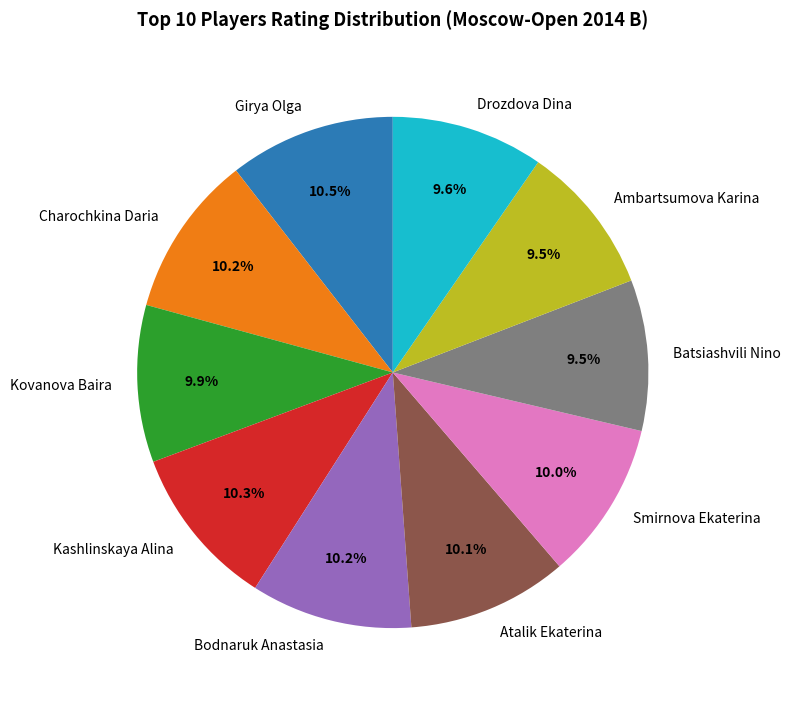

To the nearest percent, what is the difference between the largest and smallest slice percentages?

1%